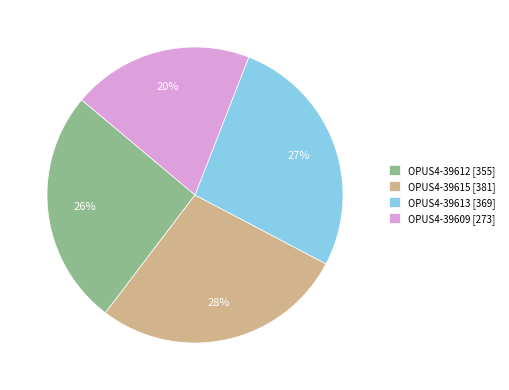

What percentage is the OPUS4-39612 slice, to the nearest percent?

26%